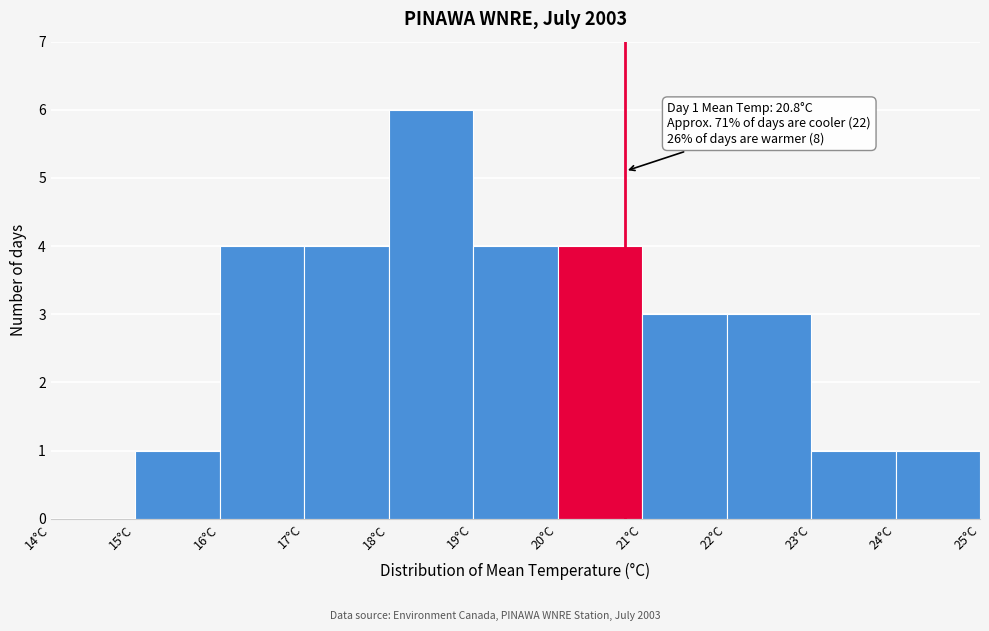

Which range on the x-axis has the tallest bar?

18 to 19